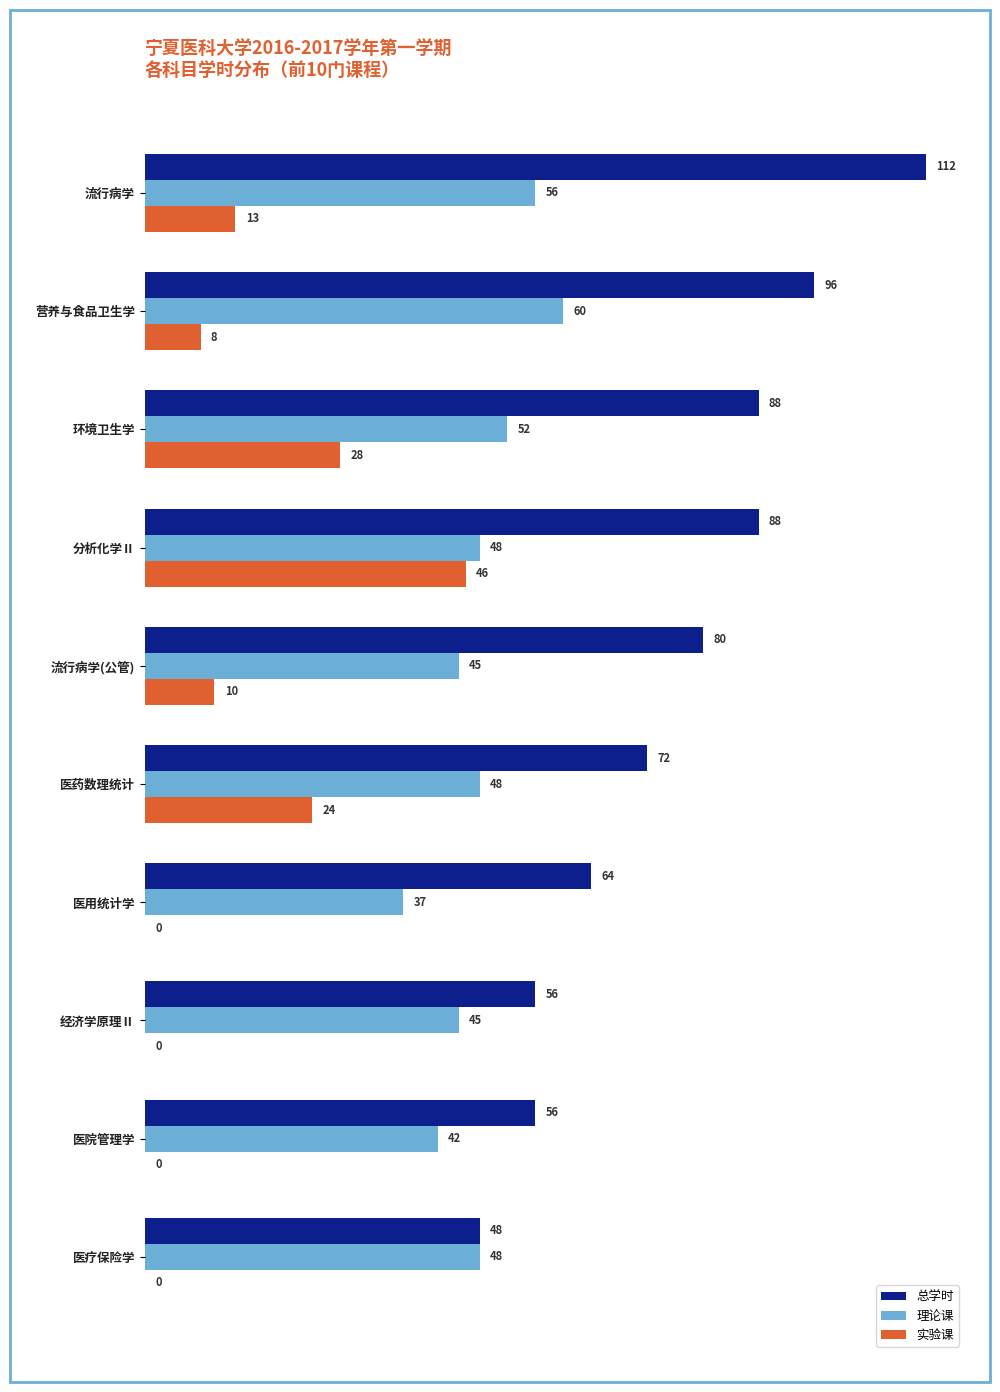

What is the average value of the 总学时 series?

76